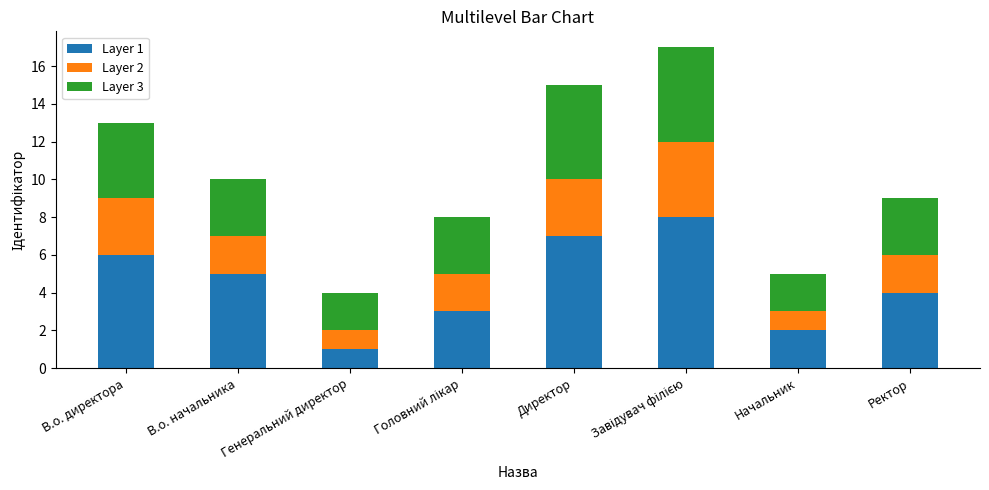

Does the chart contain stacked bars?

Yes